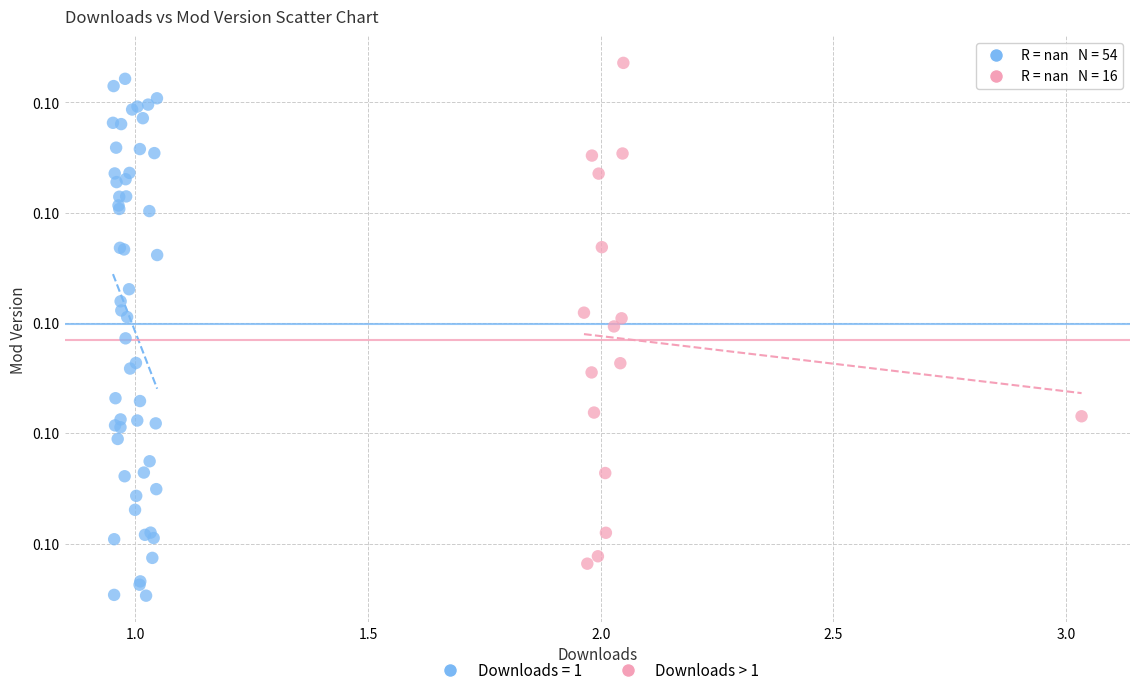

What are all the series names shown in the legend?

Downloads = 1, Downloads > 1